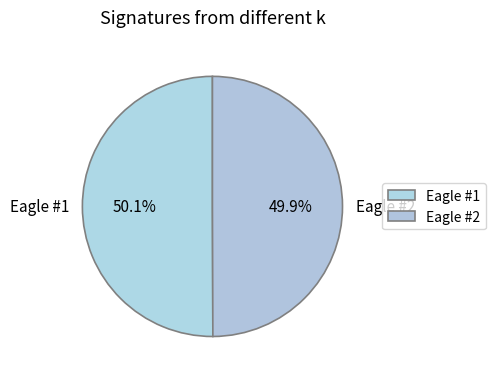

Is there any slice that represents more than half of the pie?

Yes